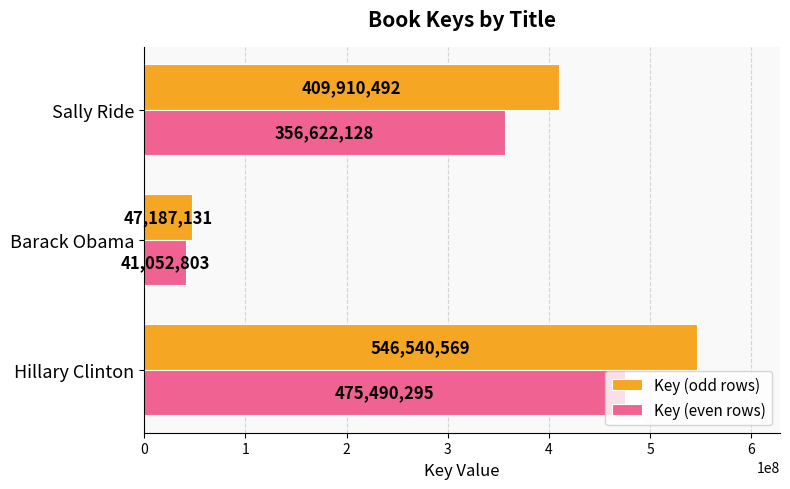

How many values in the Key (odd rows) series are below 409910492?

1